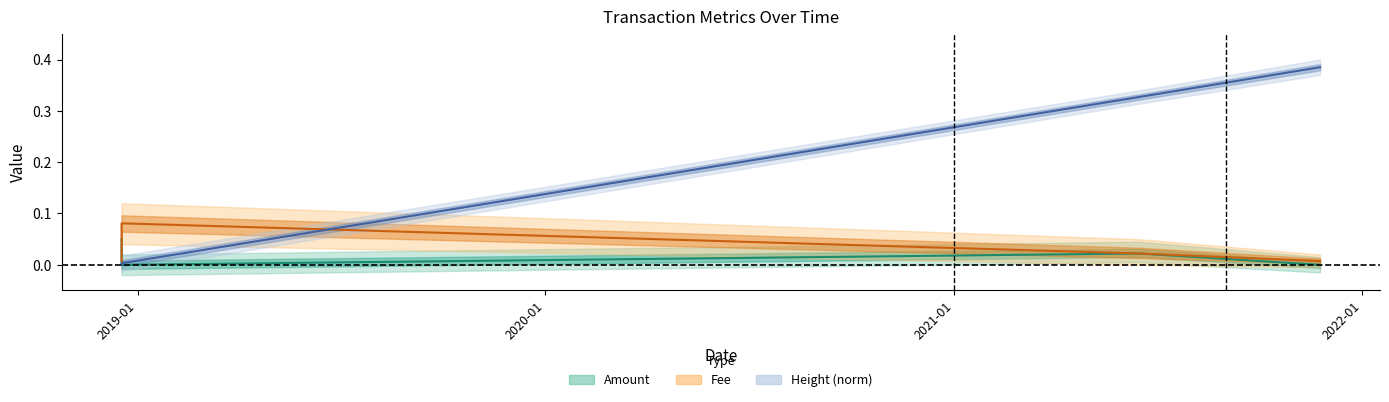

How many lines are shown in the chart?

3